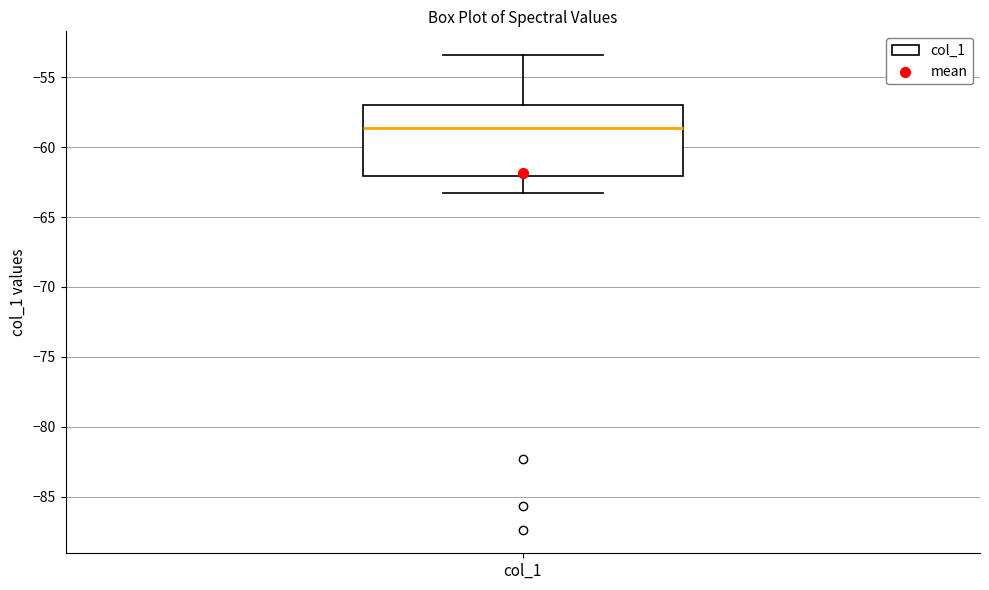

Where is the lower edge of the box for col_1 on the y-axis? The values are not printed on the chart, so give them approximately, as read against the axis.

-62.0